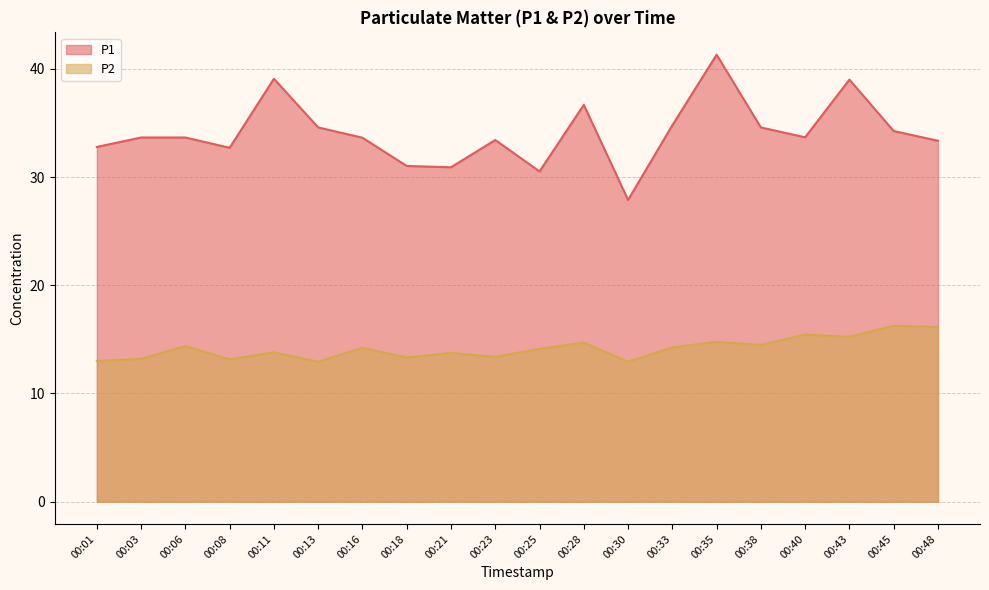

Reading right to left, list all the values displayed in this chart.

P1: 00:48=33.4	00:45=34.2	00:43=39.0	00:40=33.7	00:38=34.6	00:35=41.3	00:33=34.8	00:30=27.9	00:28=36.7	00:25=30.5	00:23=33.4	00:21=30.9	00:18=31.0	00:16=33.6	00:13=34.6	00:11=39.1	00:08=32.7	00:06=33.6	00:03=33.6	00:01=32.8
P2: 00:48=16.1	00:45=16.2	00:43=15.2	00:40=15.4	00:38=14.5	00:35=14.8	00:33=14.2	00:30=12.9	00:28=14.7	00:25=14.1	00:23=13.4	00:21=13.8	00:18=13.3	00:16=14.2	00:13=12.9	00:11=13.8	00:08=13.2	00:06=14.4	00:03=13.2	00:01=13.0